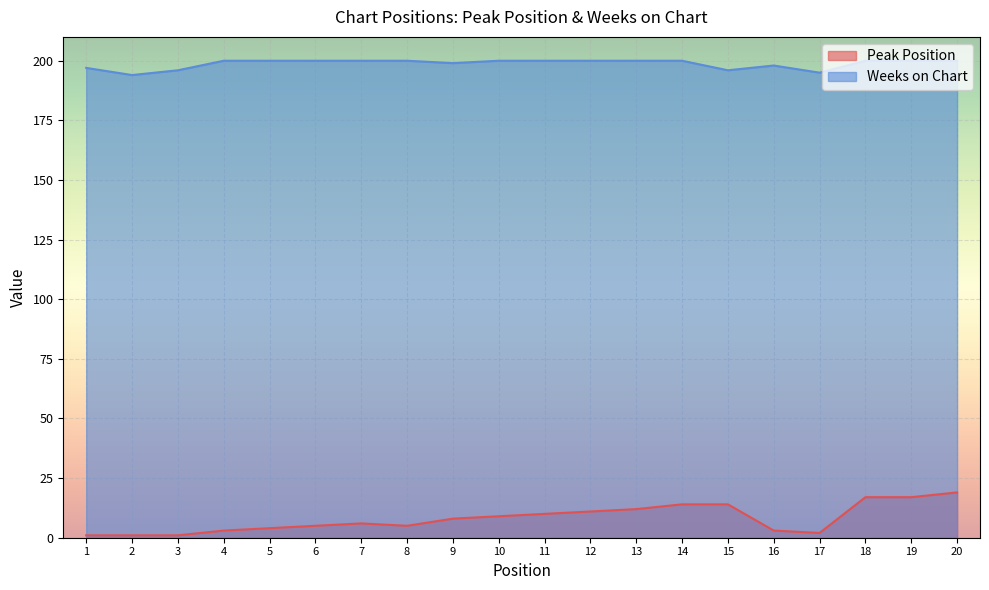

List the series in order of their peak value, highest first.

Weeks on Chart, Peak Position